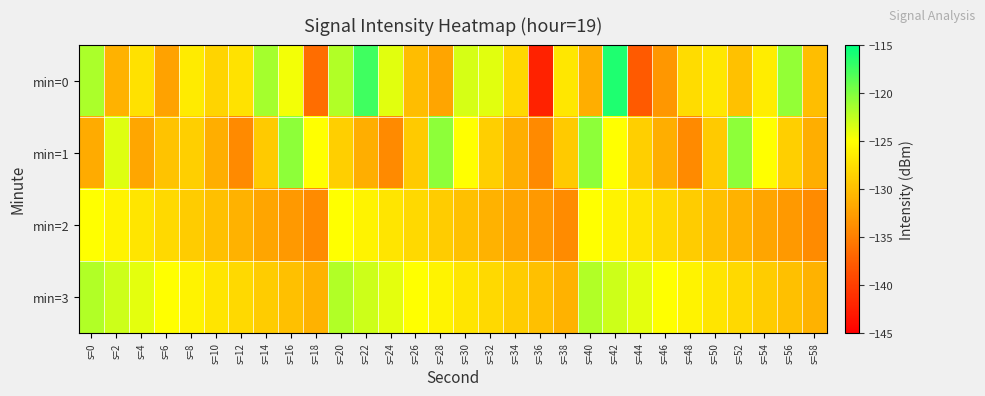

Which series changed the most between s=8 and s=52?

min=1